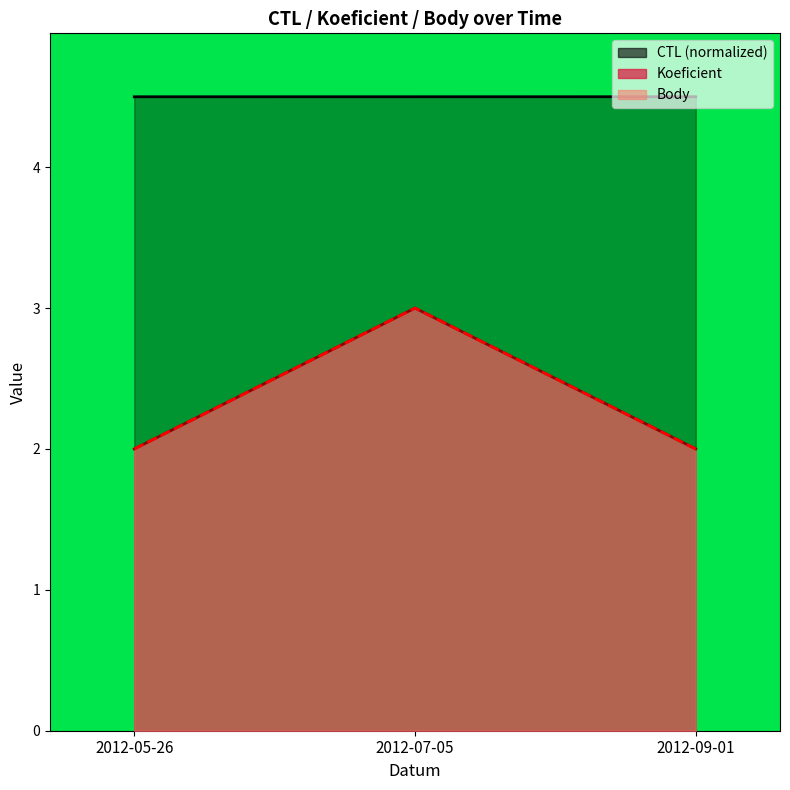

The Body series shows 3.4 at 2012-09-01. True or false?

False